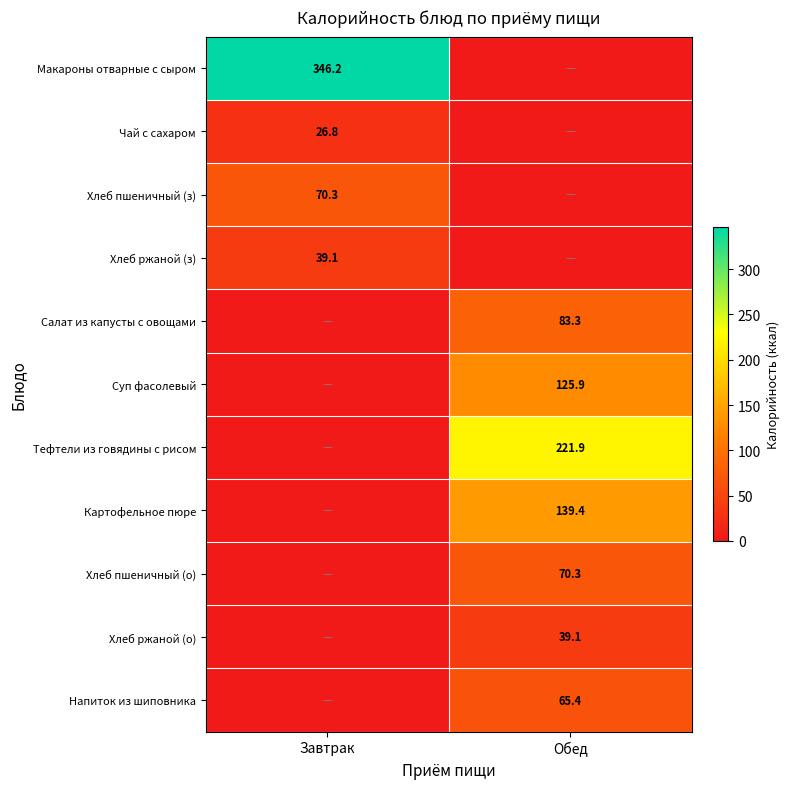

Is it true that Напиток из шиповника equals 89.6 at Обед?

False